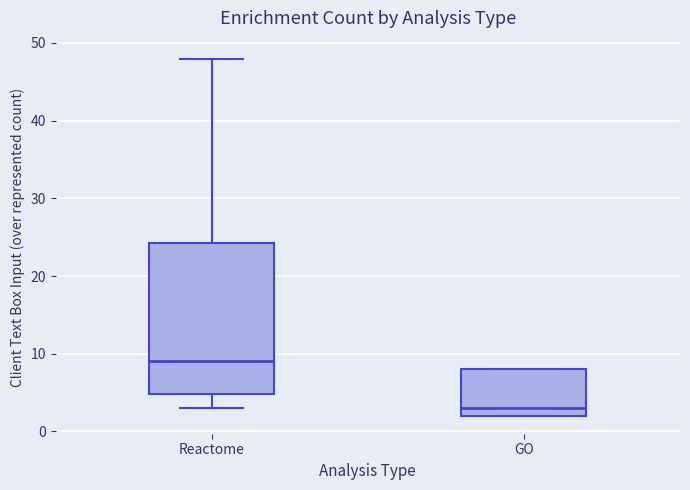

Which box is the tallest, from its lower edge to its upper edge?

Reactome